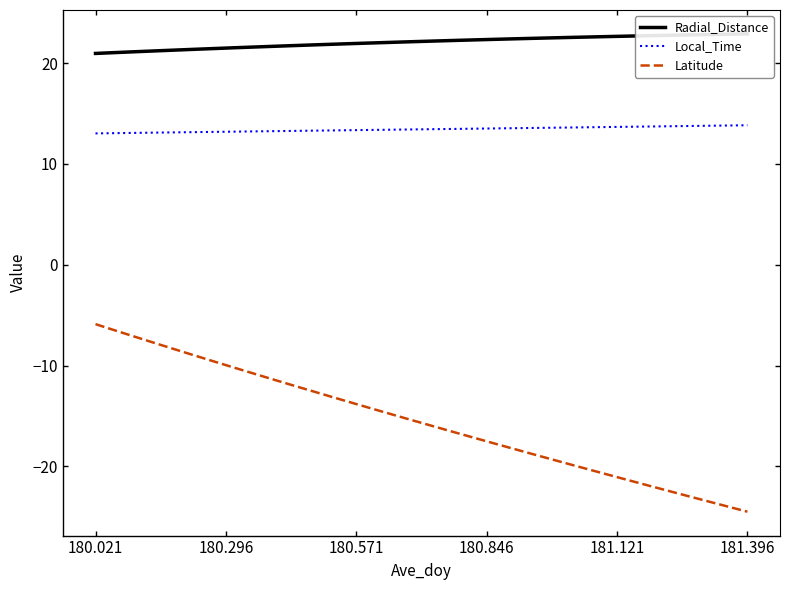

What is the average value of the Local_Time series?

13.4